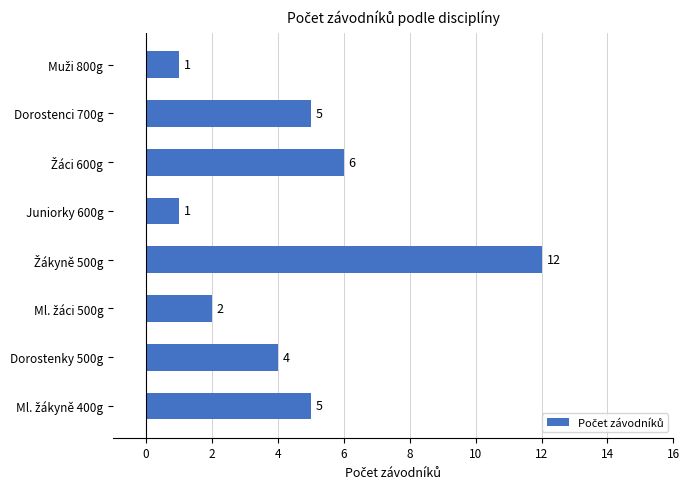

Reading bottom to top, what are all the values shown in this chart?

5	4	2	12	1	6	5	1